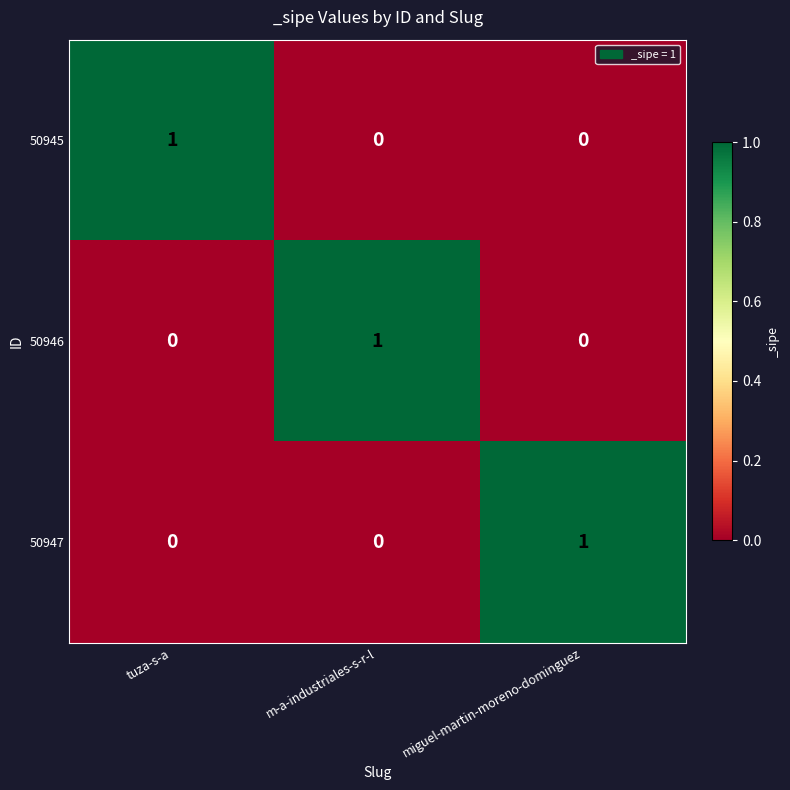

How many 50947 values are between 0 and 1?

3